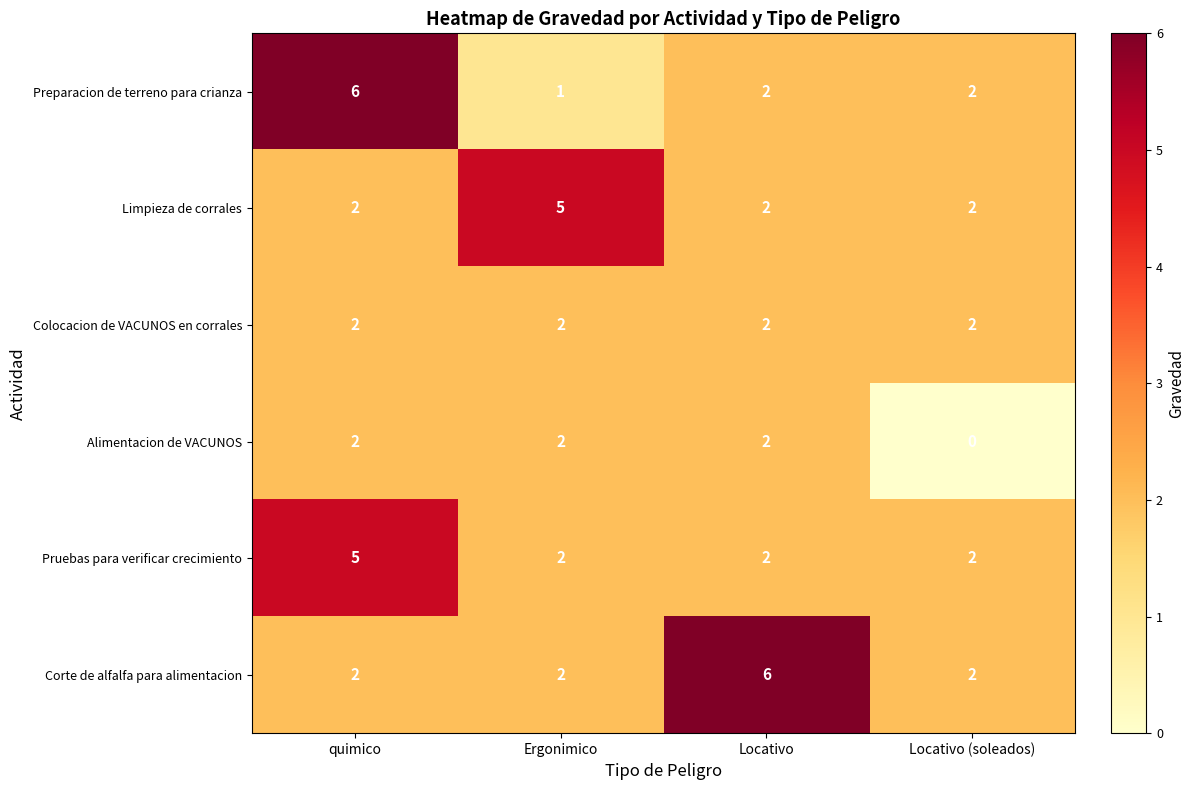

How many distinct data groups are displayed?

6